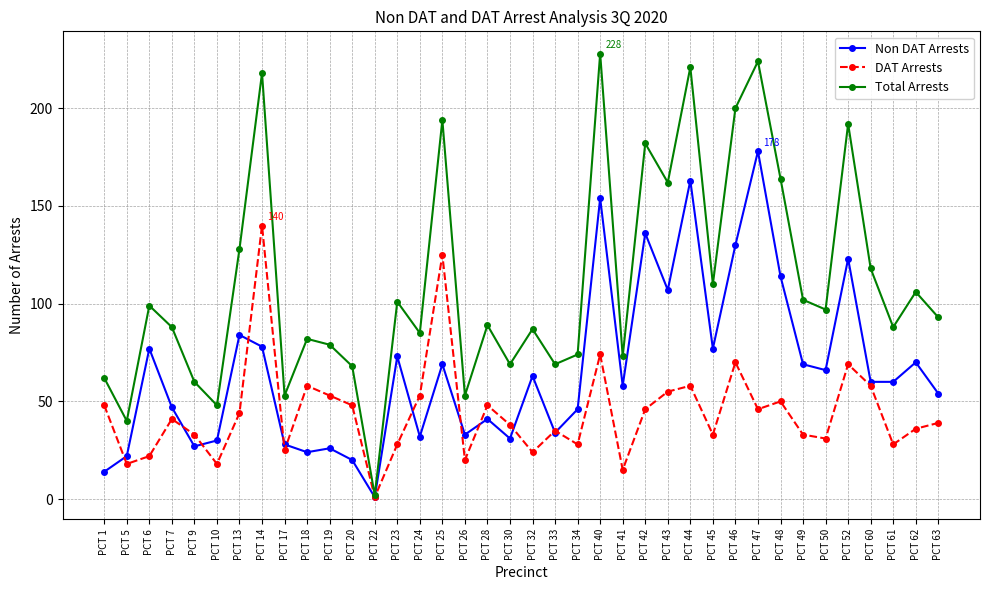

At which category is the sum across all series the highest?

PCT 40